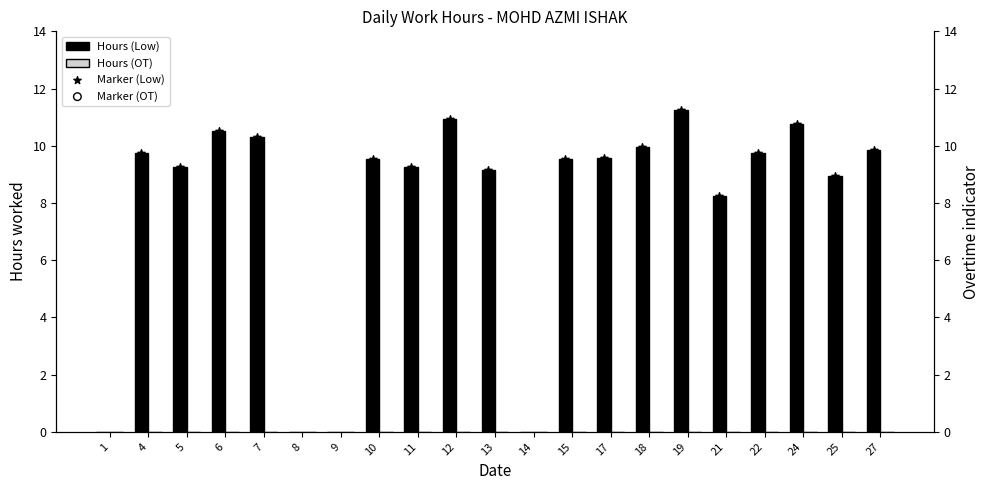

Which series reaches the maximum Y coordinate?

Hours (Low)